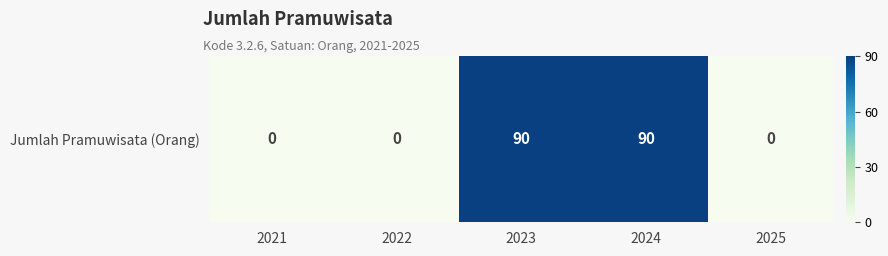

Is it true that the value at 2024 is 34?

False